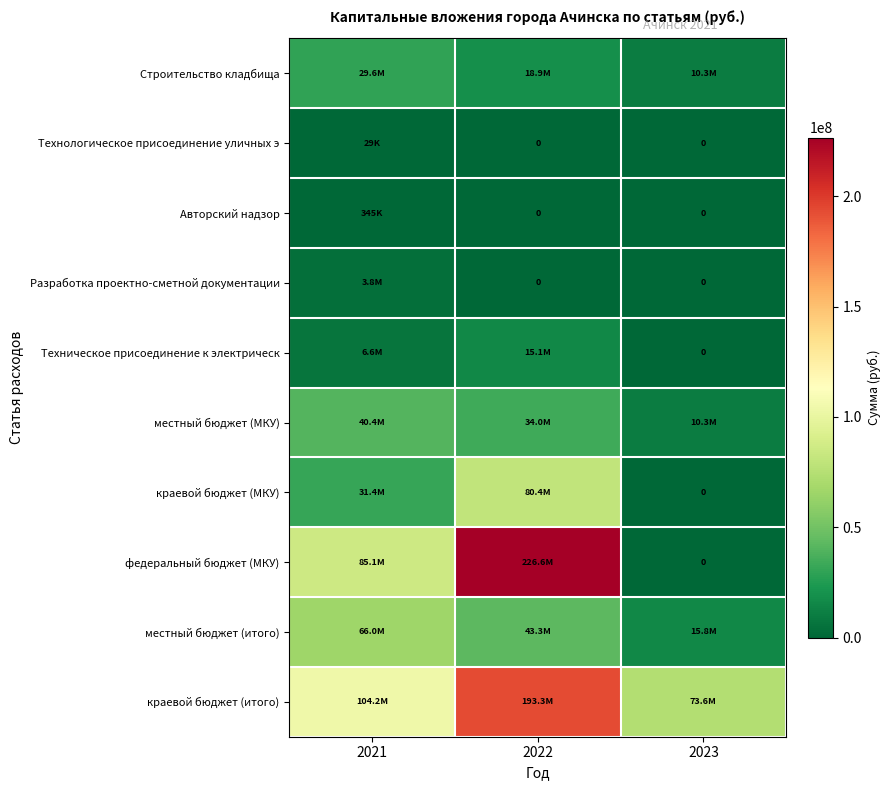

The Разработка проектно-сметной документации series shows 6324579.4 at 2021. True or false?

False